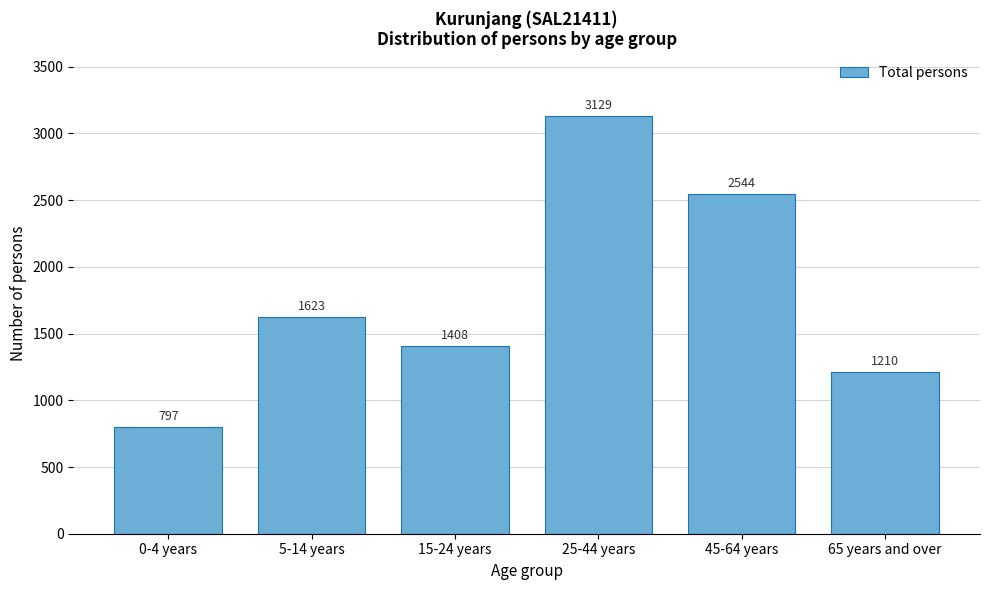

Reading left to right, transcribe all the data shown in this chart.

797	1623	1408	3129	2544	1210